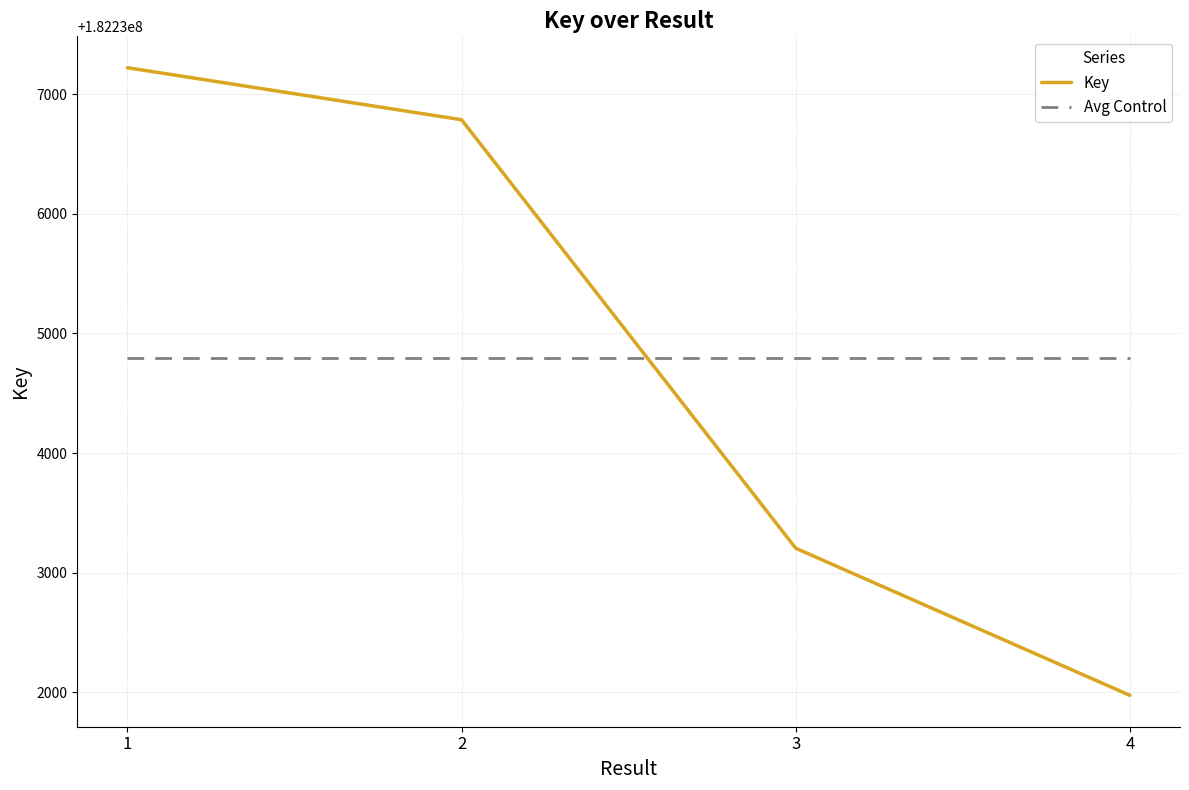

Is it true that Avg Control equals 74951294.1 at 2?

False